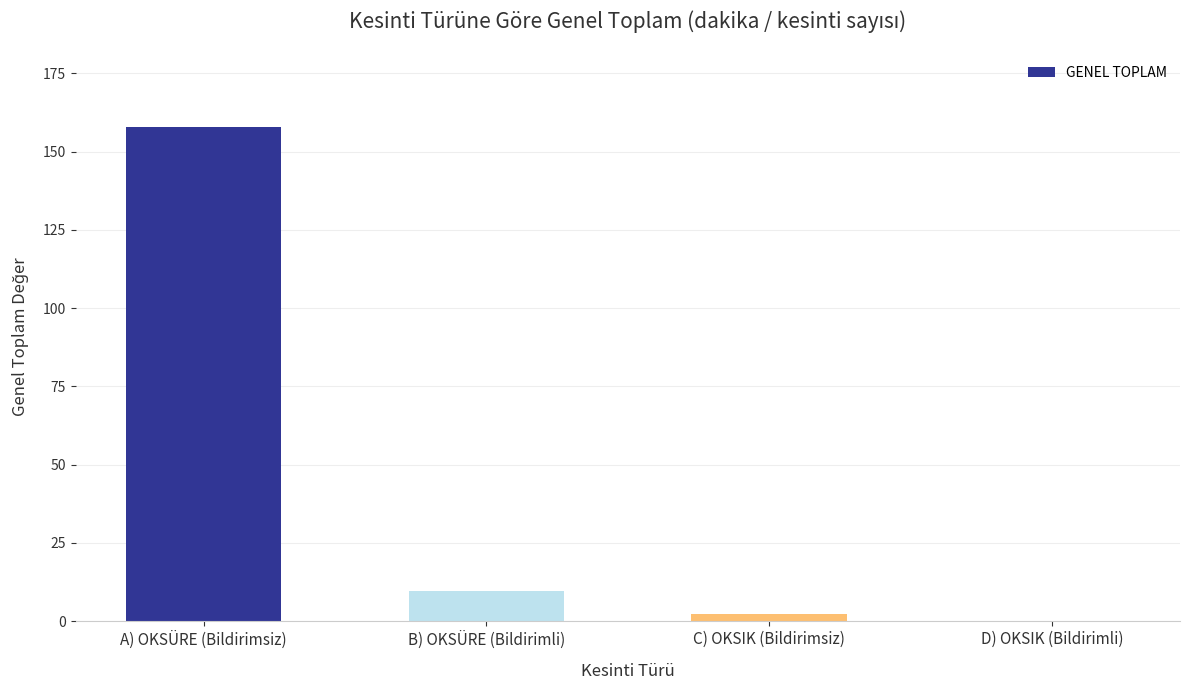

The chart shows a value of 2.2 at B) OKSÜRE (Bildirimli). True or false?

False